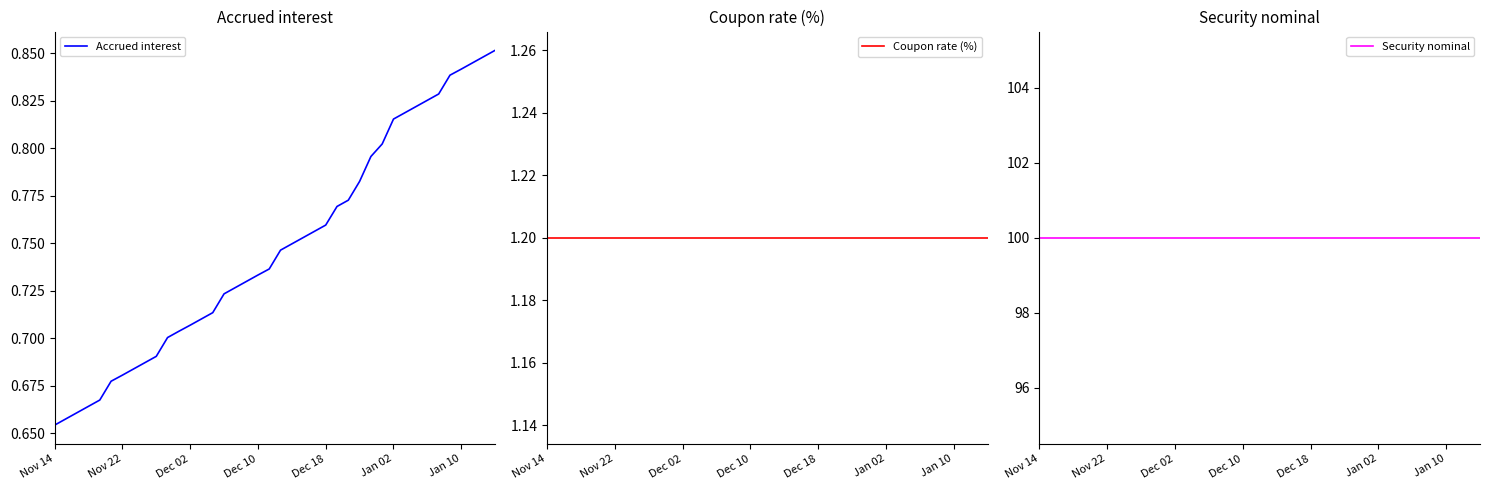

Rank the series by their maximum value, from highest to lowest.

Security nominal, Coupon rate (%), Accrued interest